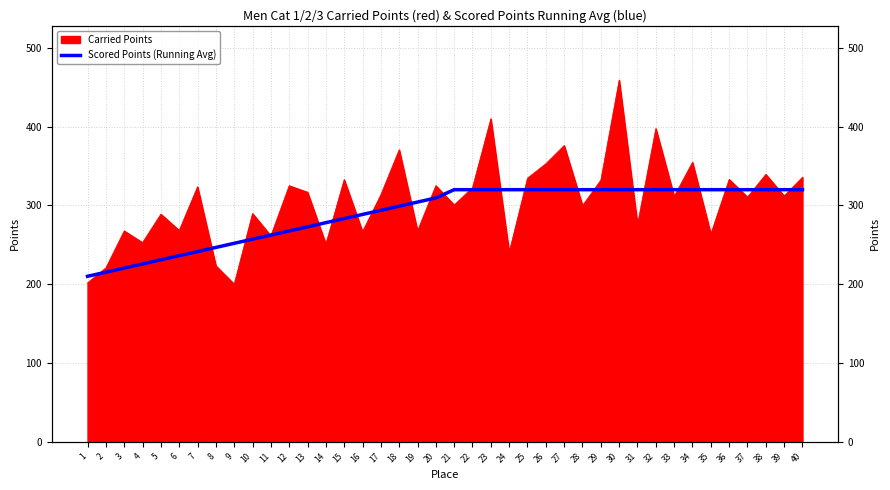

Is it true that the value at 22 is 319.9?

True